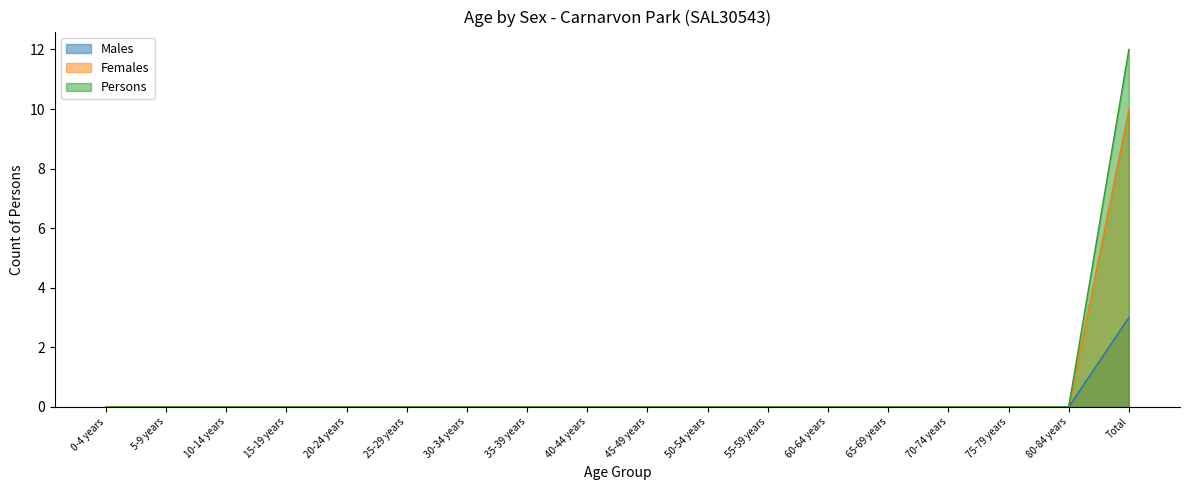

At 0-4 years, list the series in order from smallest to largest.

Males, Females, Persons